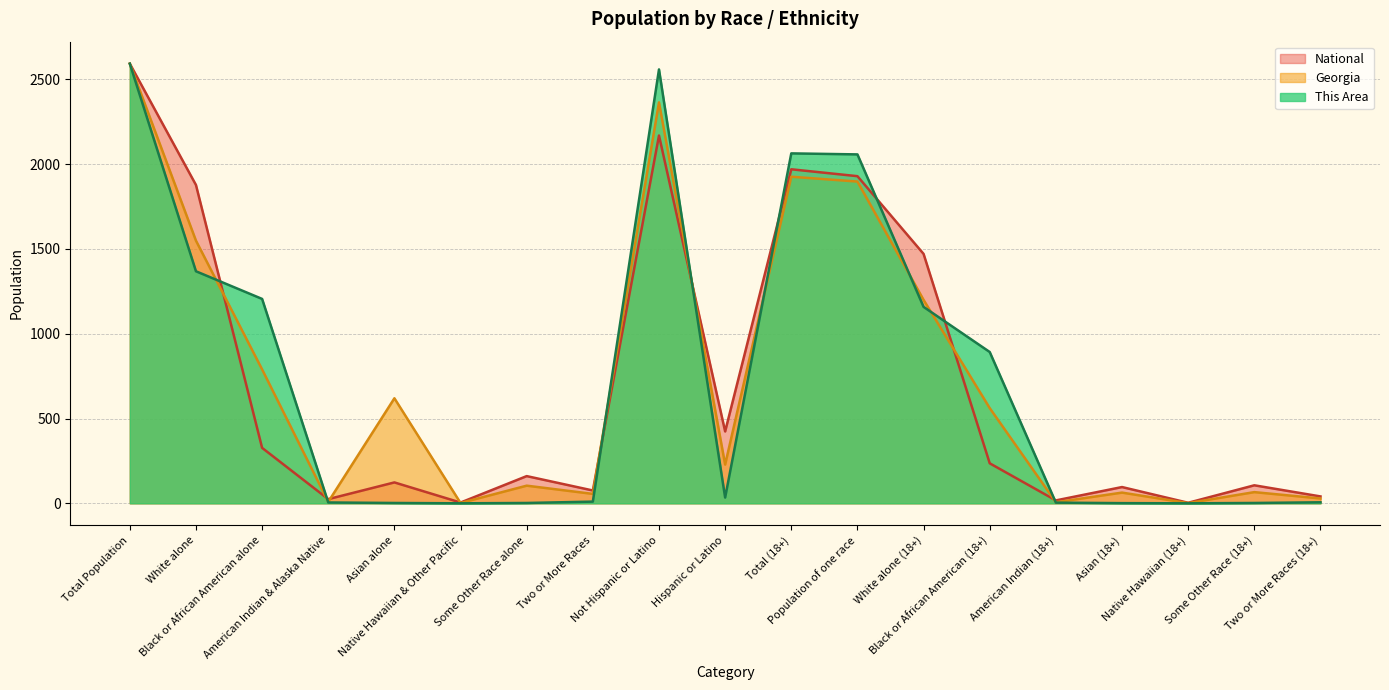

Where is Georgia nearest to the value 1296?

White alone (18+)